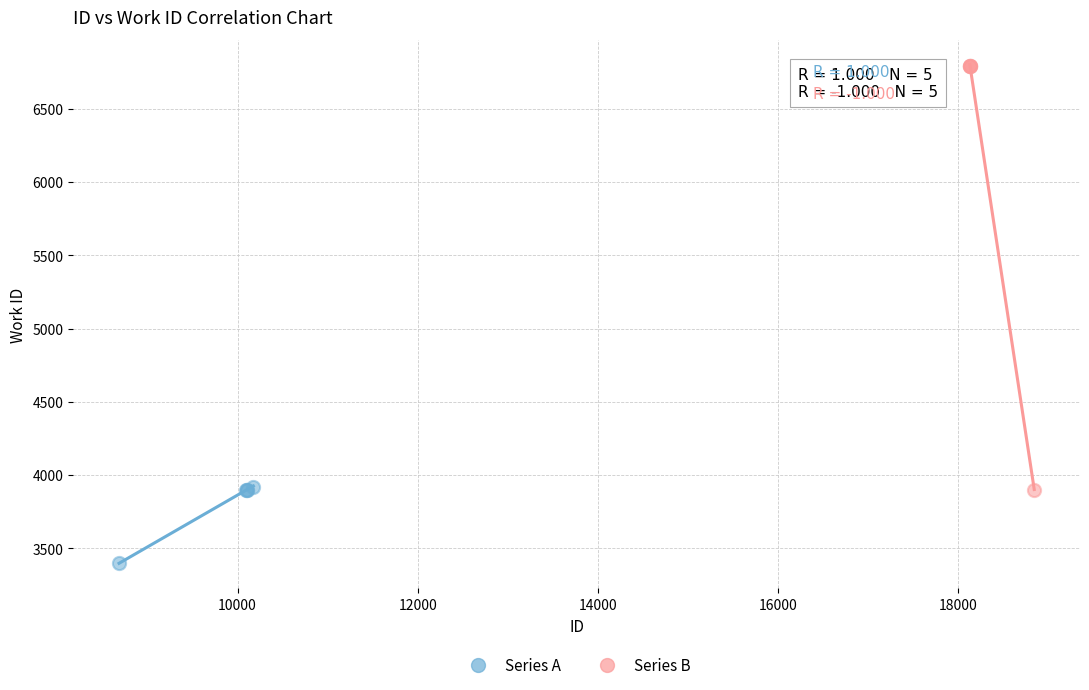

Which series reaches the minimum Y coordinate?

Series A